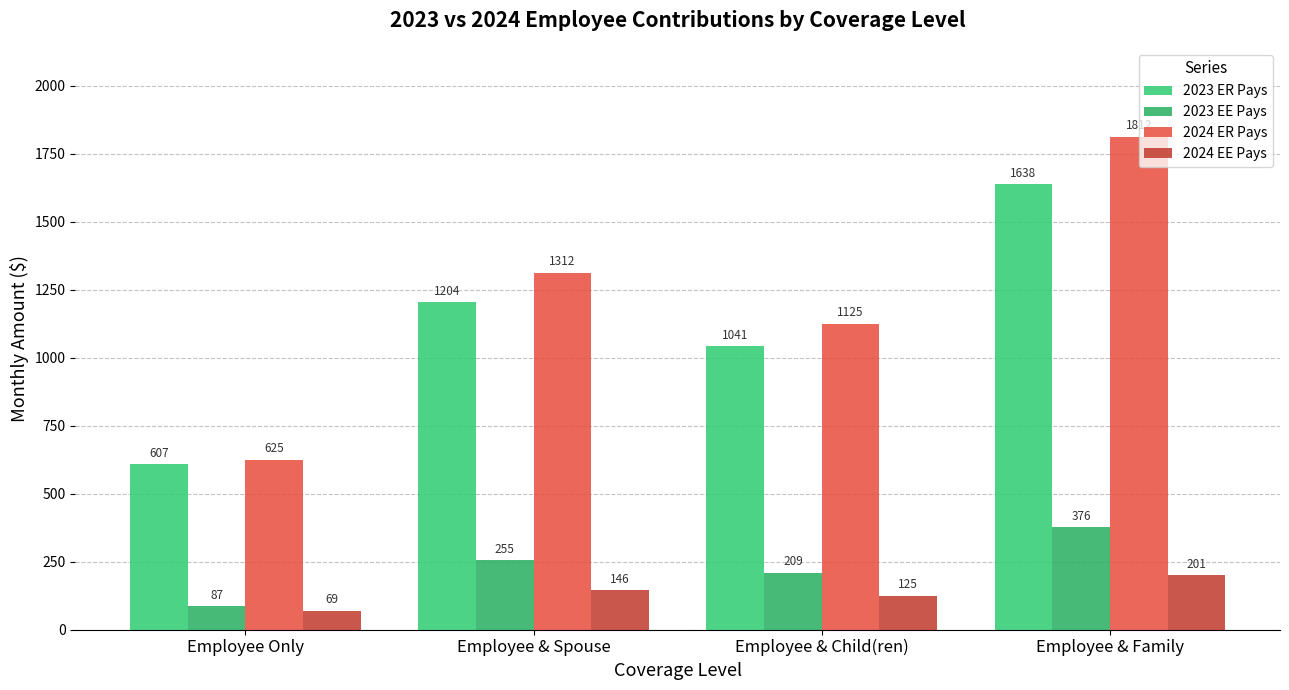

What is the average value of the 2024 EE Pays series?

135.4